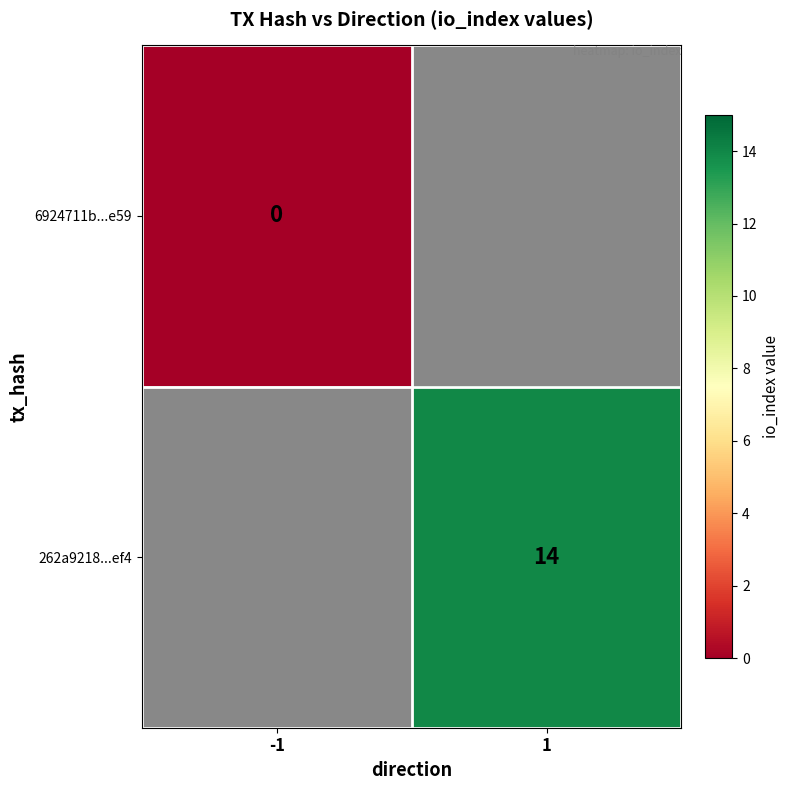

True or false: 262a9218...ef4 has a value of 4 at 1.

False